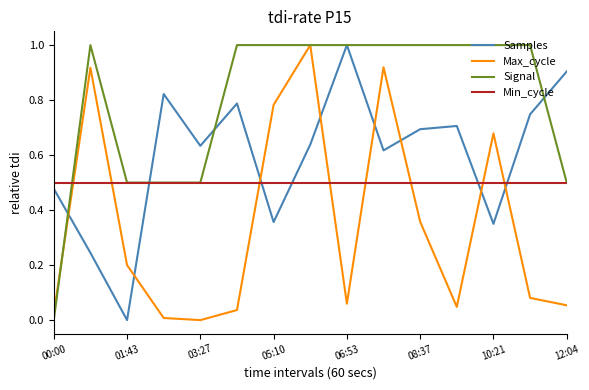

How many positive values does the Samples series have?

14